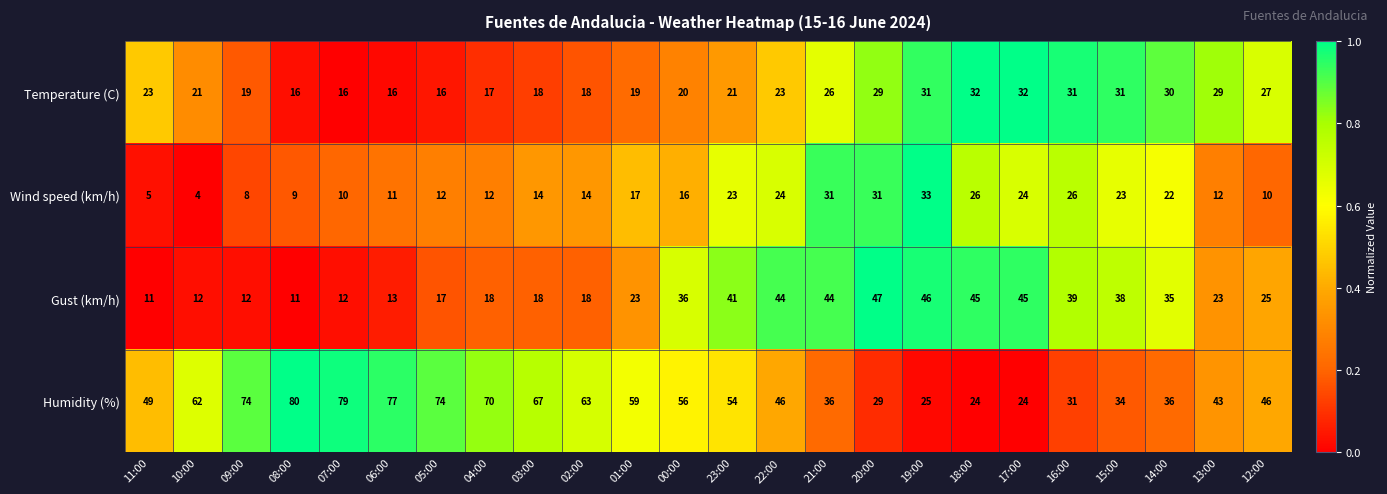

Rank the series by their maximum value, from lowest to highest.

Temperature (C), Wind speed (km/h), Gust (km/h), Humidity (%)